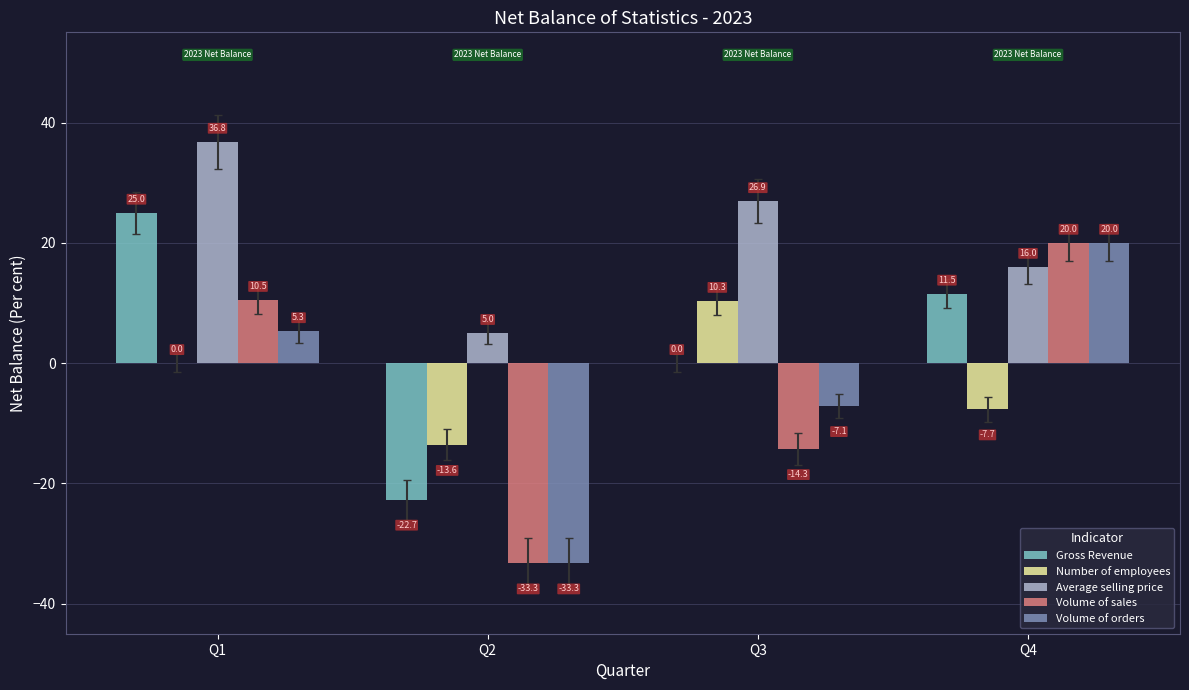

What is the maximum value shown in the chart?

36.8